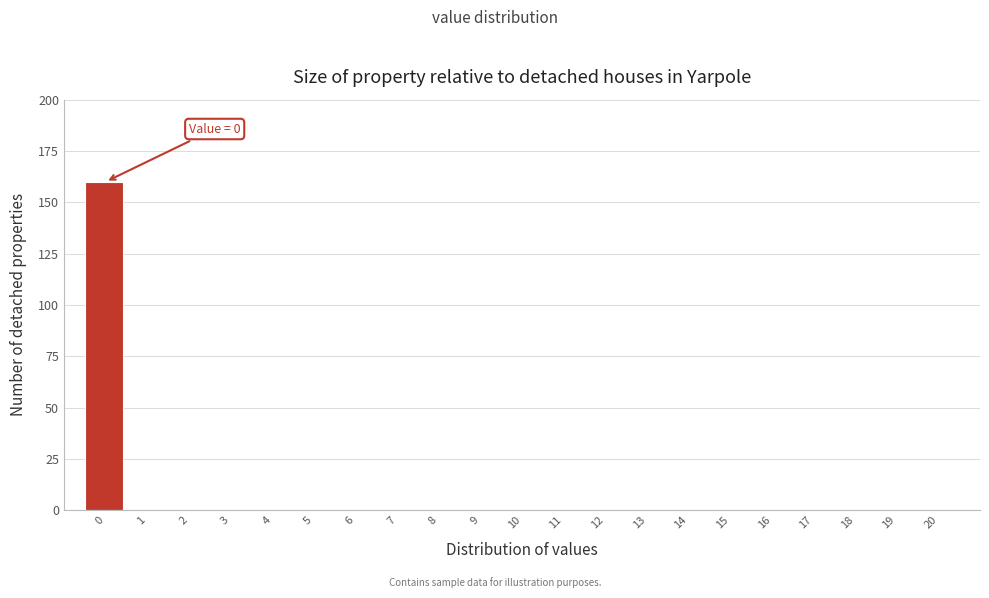

Reading left to right, transcribe all the data shown in this chart.

0=160	1=0	2=0	3=0	4=0	5=0	6=0	7=0	8=0	9=0	10=0	11=0	12=0	13=0	14=0	15=0	16=0	17=0	18=0	19=0	20=0